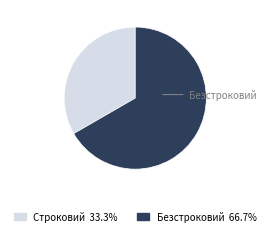

What is the ratio of the value at Строковий to the value at Безстроковий?

0.5